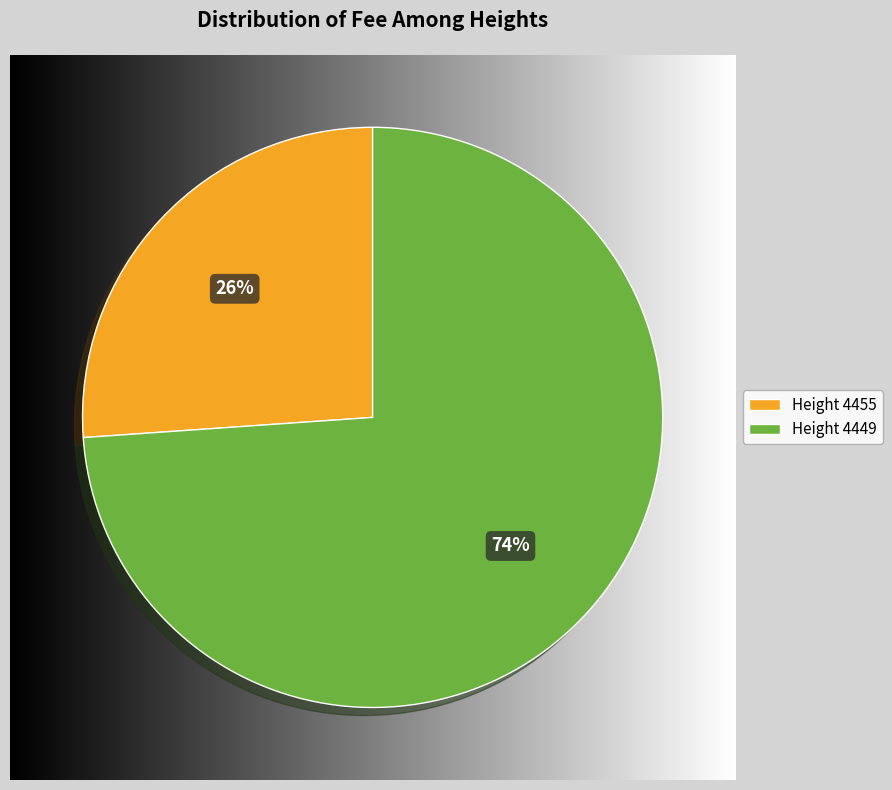

Between Height 4455 and Height 4449, which is larger?

Height 4449